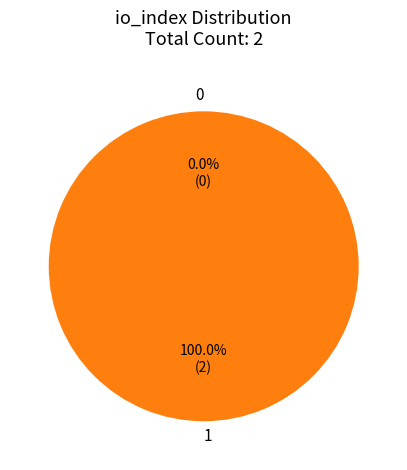

To the nearest percent, what is the combined percentage of 1 and 0?

100%